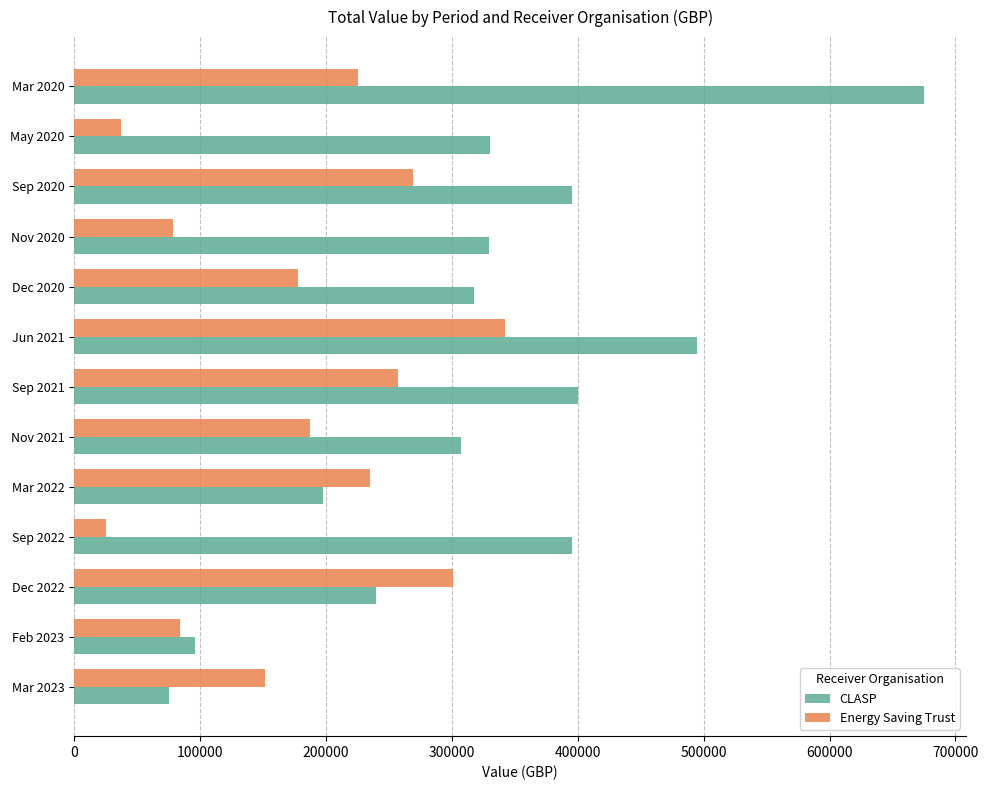

What is the total value across all series at Mar 2020?

899909